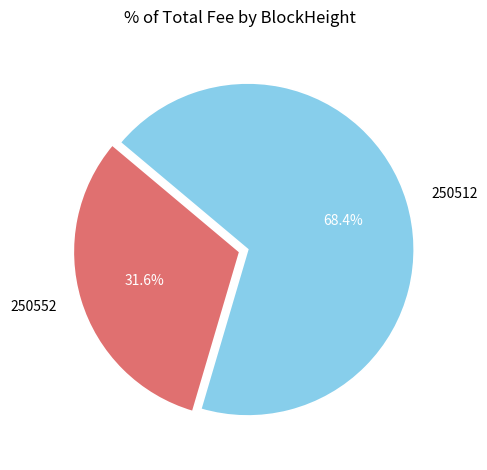

What is the majority slice?

250512